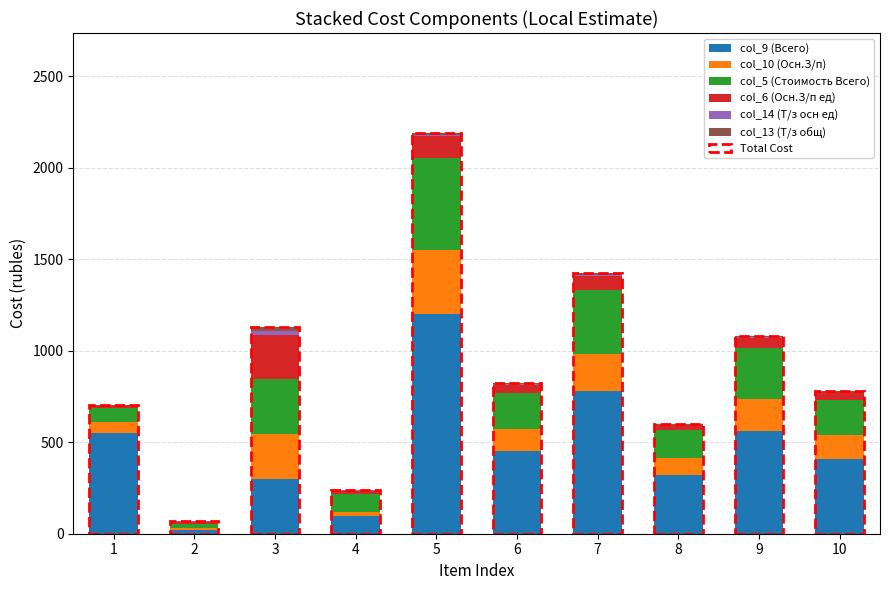

At 4, list the series in order from smallest to largest.

col_14 (Т/з осн ед), col_13 (Т/з общ), col_10 (Осн.З/п), col_6 (Осн.З/п ед), col_9 (Всего), col_5 (Стоимость Всего)